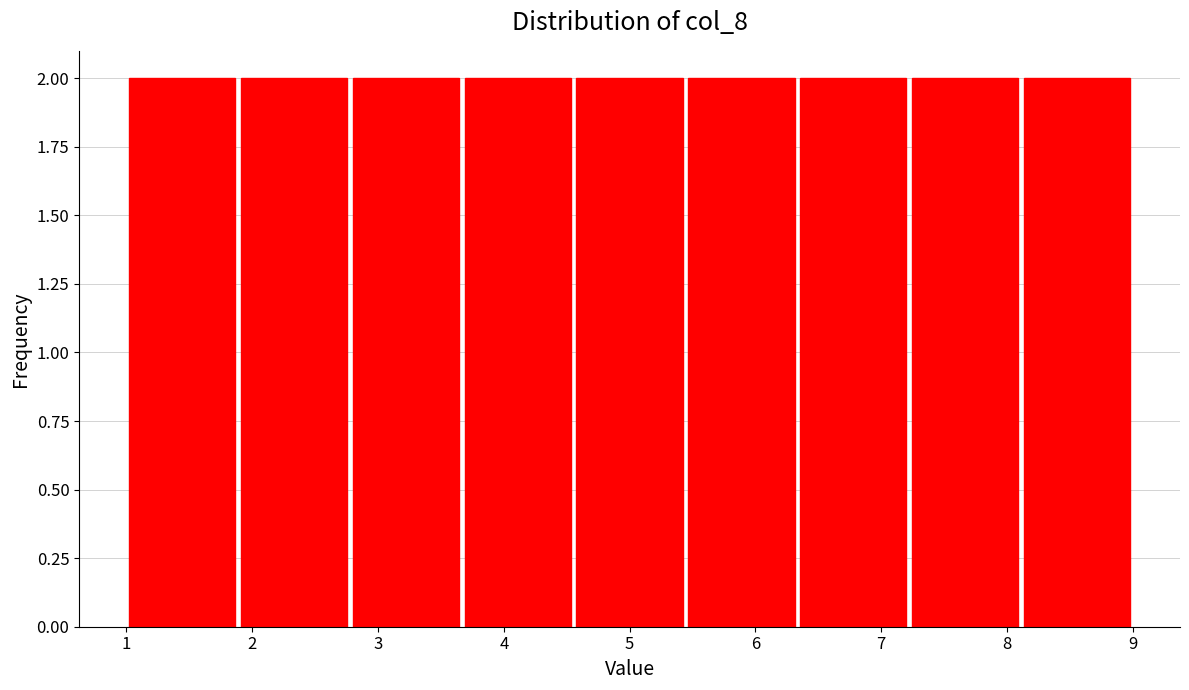

Reading left to right, list every bar in this chart as the range it spans on the x-axis followed by its height. Neither the bar edges nor the heights are printed on the chart, so give them approximately, as read against the axes.

1.0 to 1.9: 2
1.9 to 2.8: 2
2.8 to 3.7: 2
3.7 to 4.6: 2
4.6 to 5.4: 2
5.4 to 6.3: 2
6.3 to 7.2: 2
7.2 to 8.1: 2
8.1 to 9.0: 2